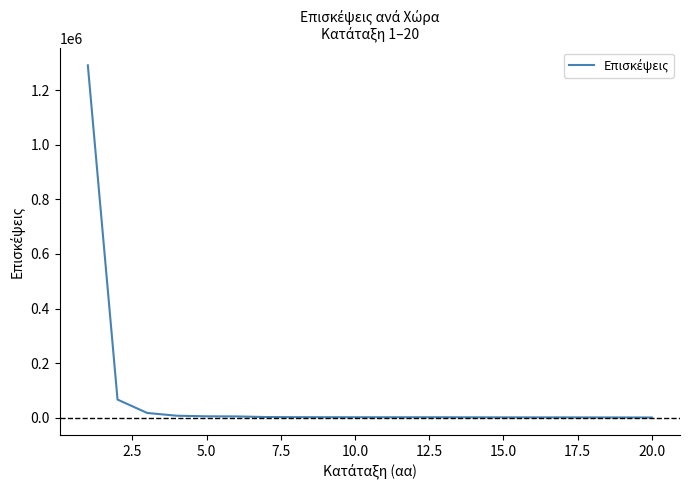

What is the difference between the maximum and minimum values?

1291393